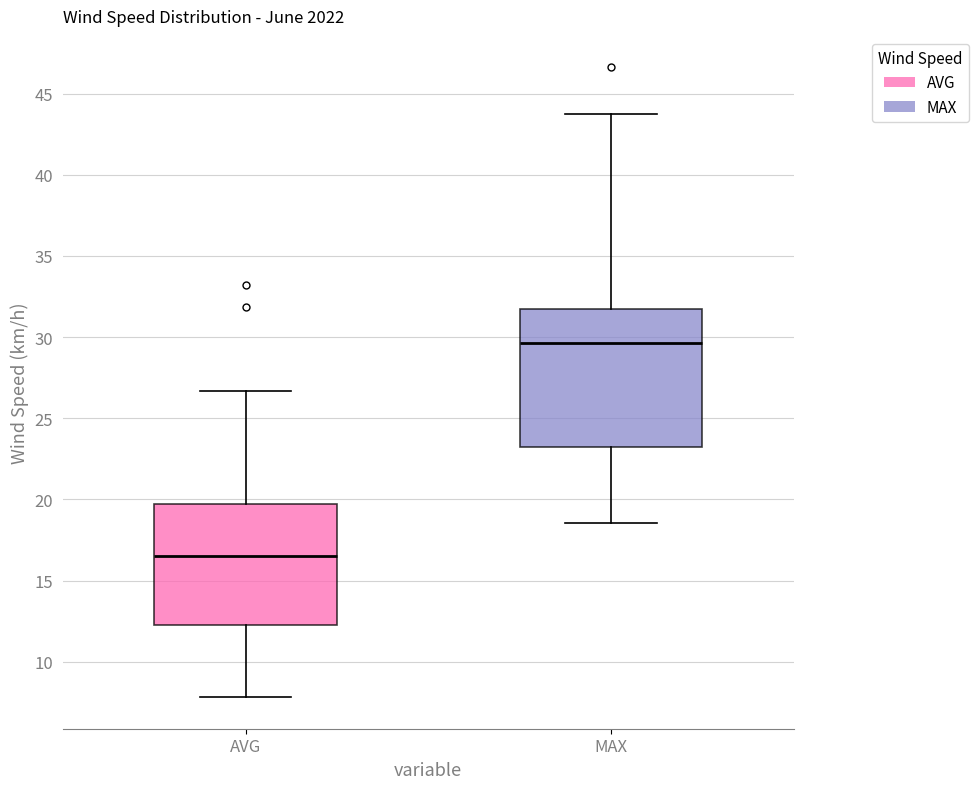

Reading left to right, read every box against the y-axis: the position of its median line, the range the box covers, and the ends of its whiskers. The values are not printed on the chart, so give them approximately, as read against the axis.

AVG: median 16.5, box 12.5 to 19.5, whiskers 8.0 to 26.5
MAX: median 29.5, box 23.0 to 31.5, whiskers 18.5 to 43.5